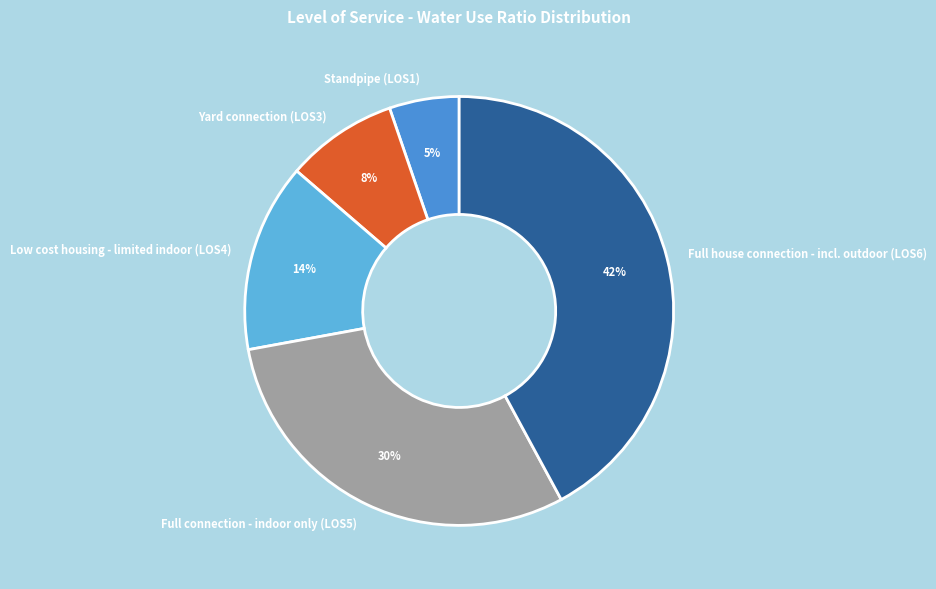

What is the ratio of the value at Low cost housing - limited indoor (LOS4) to the value at Full connection - indoor only (LOS5)?

0.5